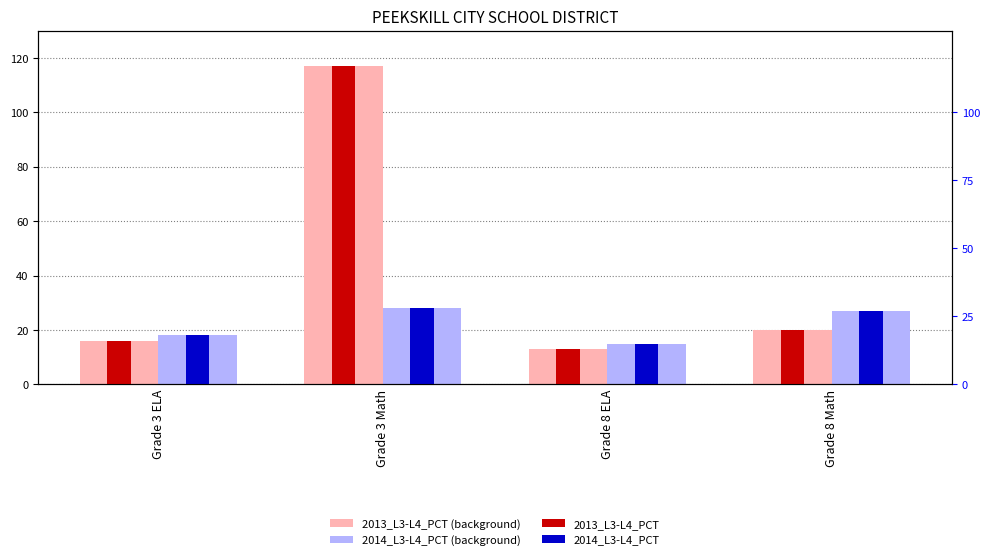

What is the value of the 2014_L3-L4_PCT bar at the 3rd from the left?

15